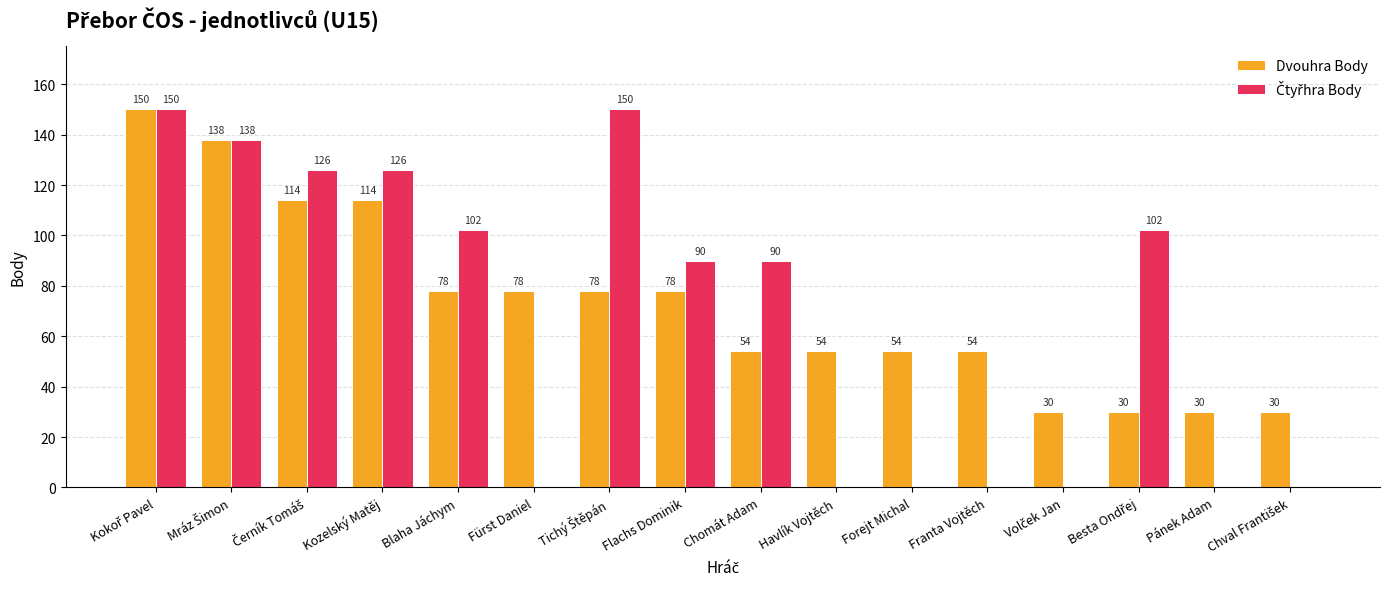

Count the number of categories in the chart.

16